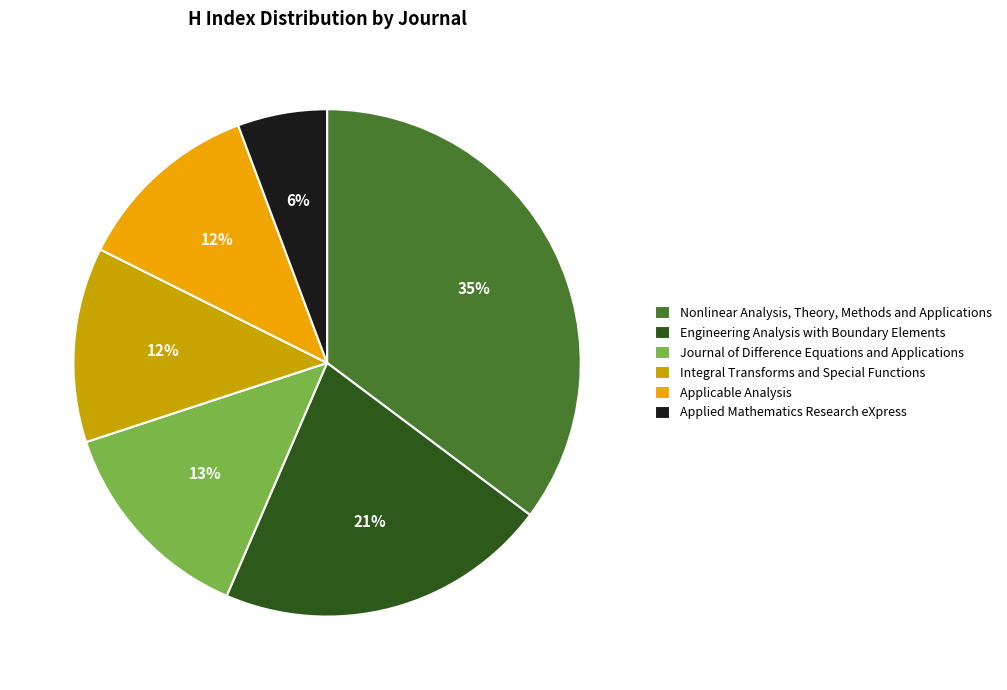

Combined, do Integral Transforms and Special Functions and Applied Mathematics Research eXpress account for over 50%?

No